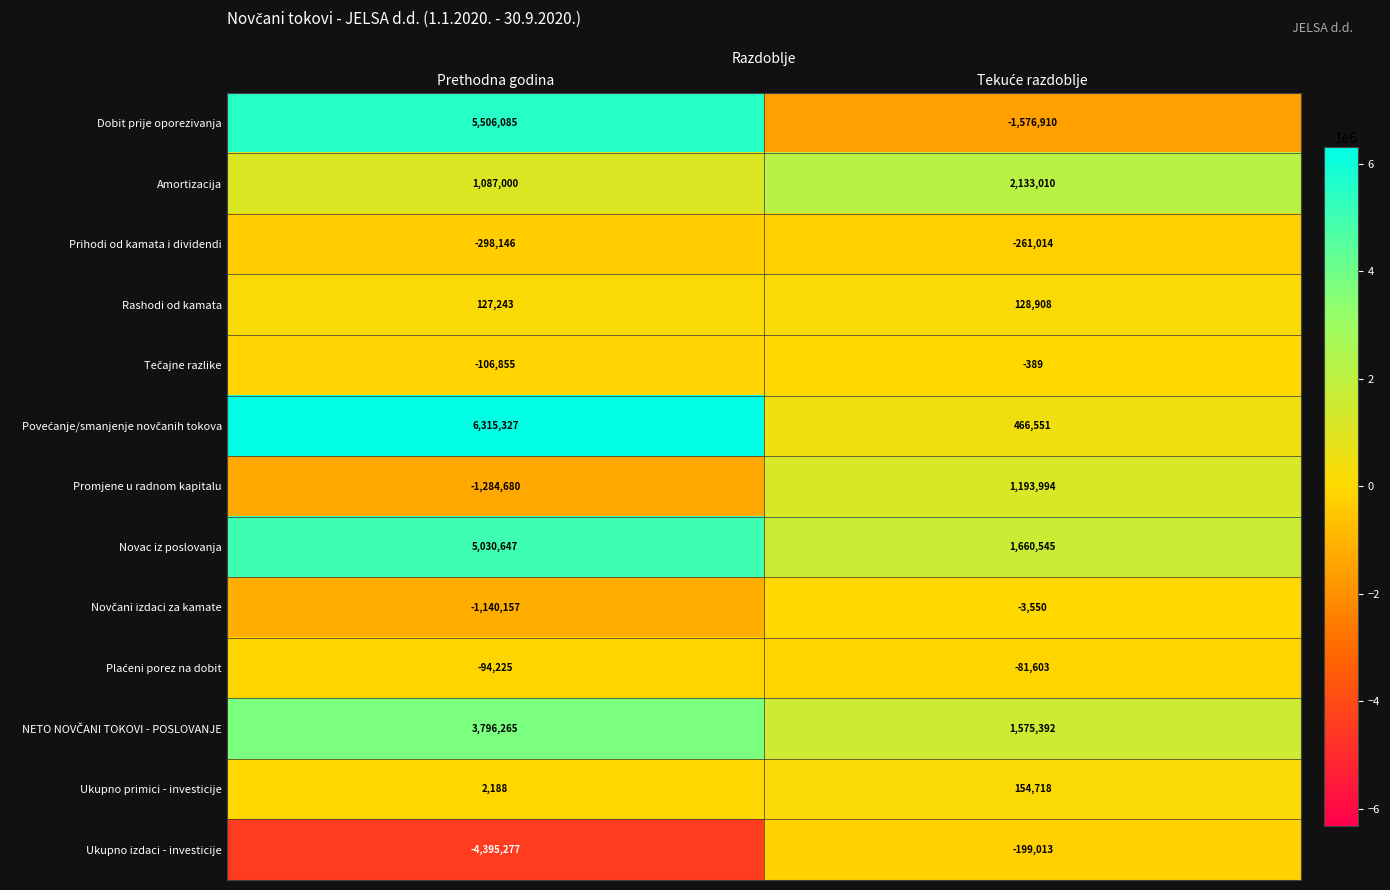

How many data points does each series have?

2